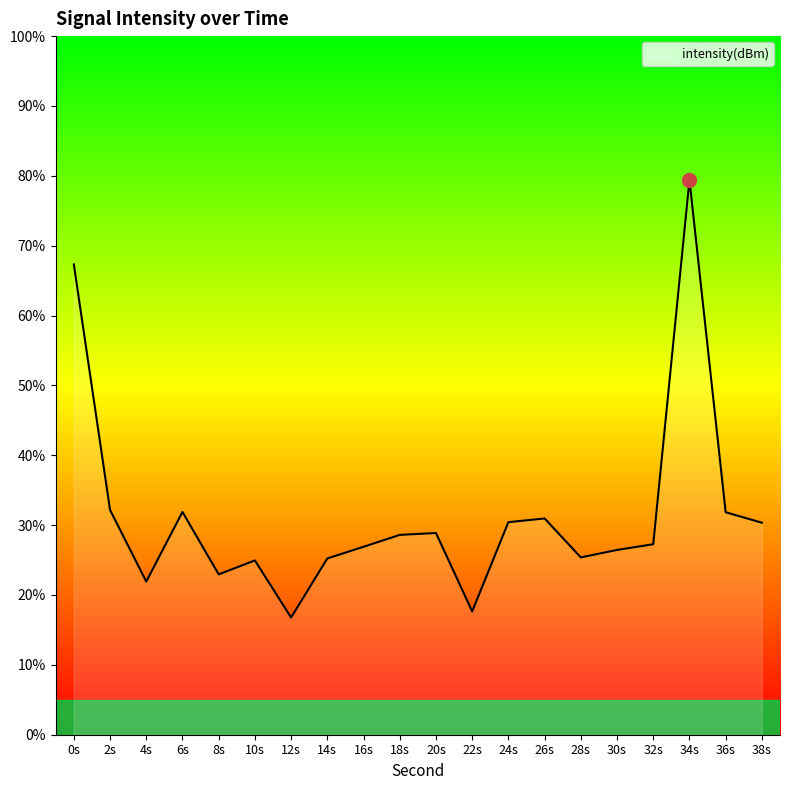

Which category has the lowest value across all series?

12s